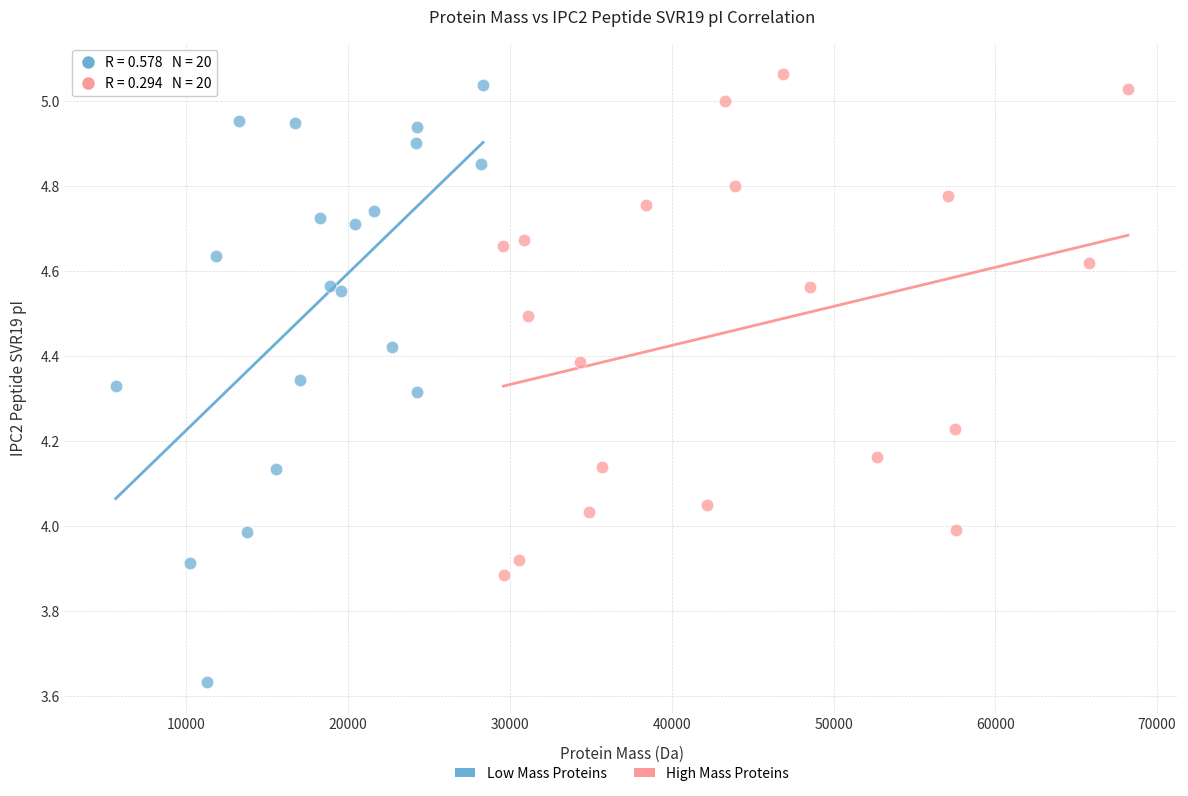

Which series contains the lowest Y value?

Low Mass Proteins